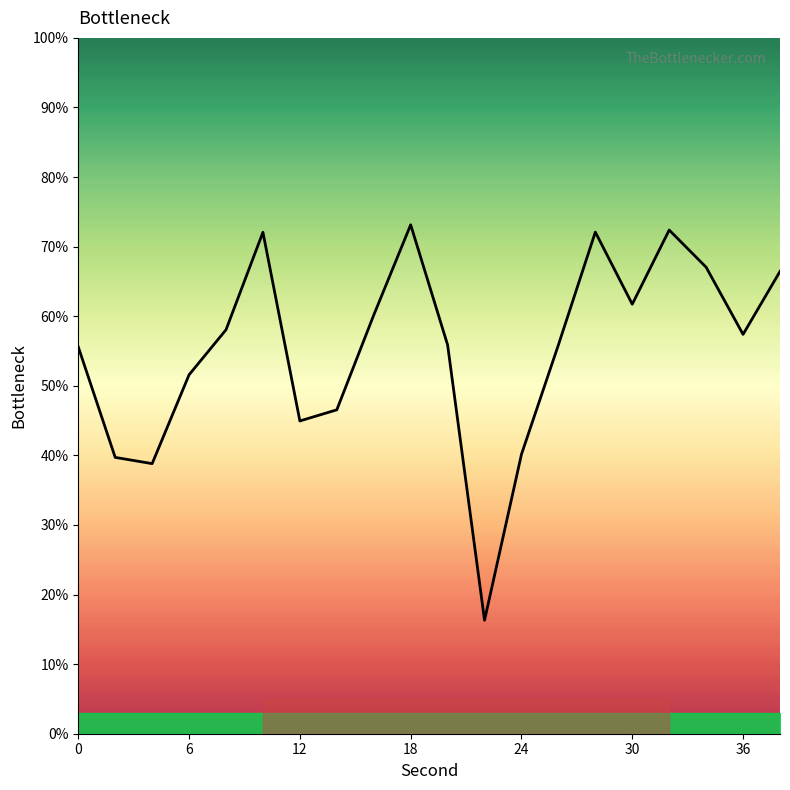

What is the minimum value shown in the chart?

16.3